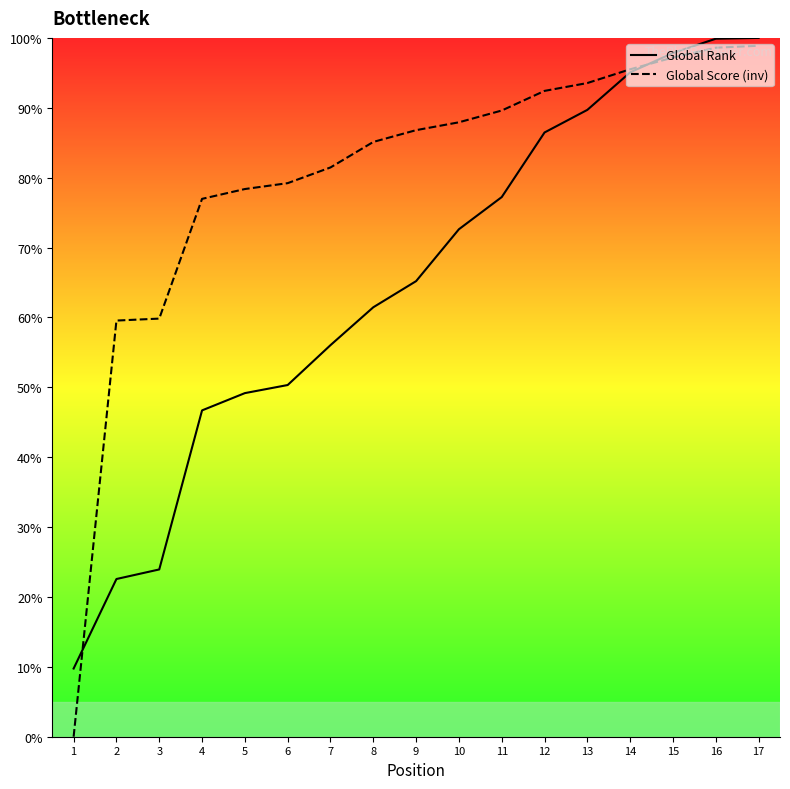

Between 9 and 16, which series saw the biggest shift?

Global Rank